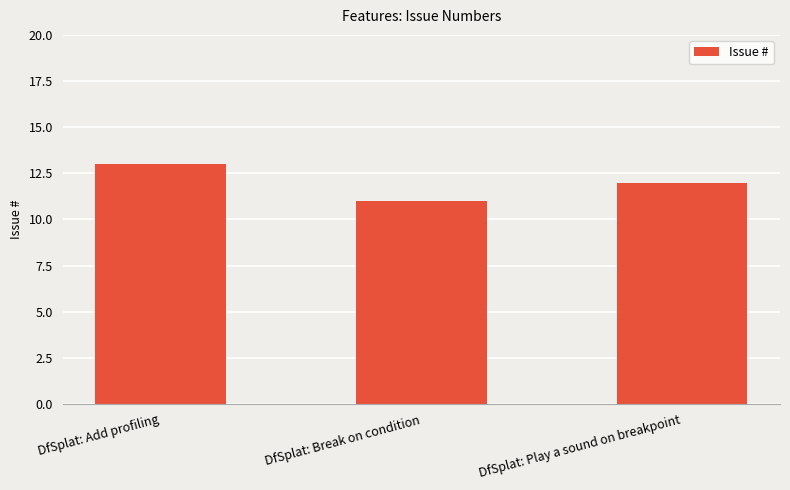

True or false: the data shows 23 at DfSplat: Add profiling.

False